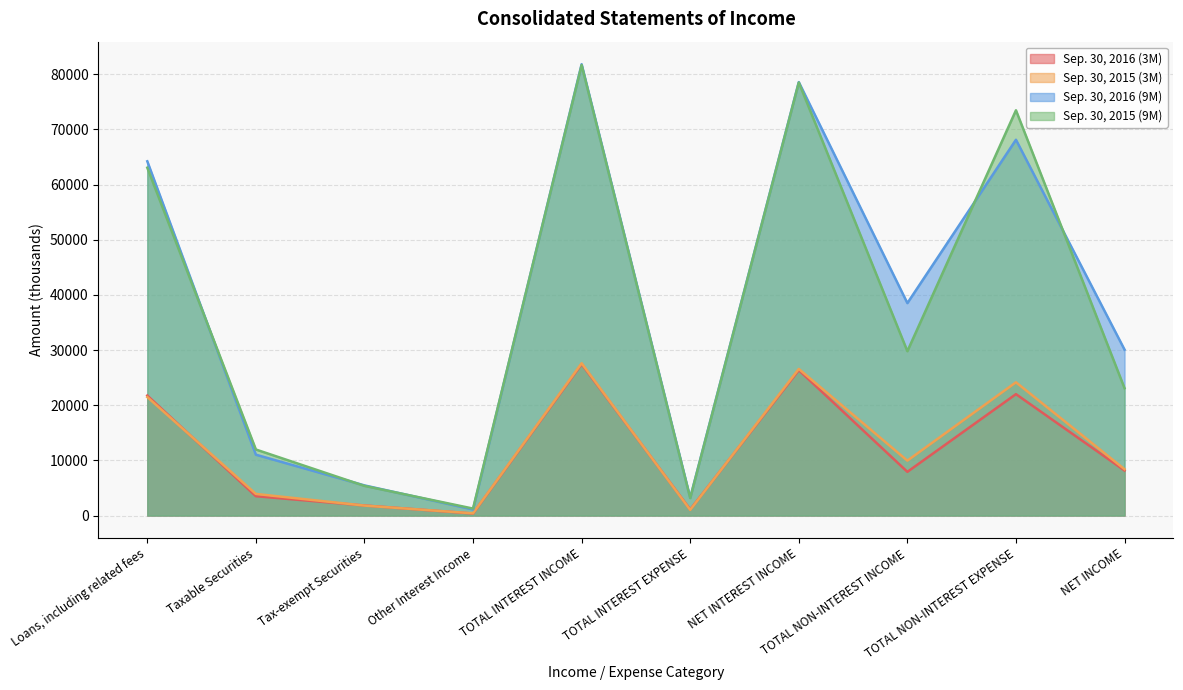

At which category does Sep. 30, 2016 (9M) reach its first local peak?

TOTAL INTEREST INCOME